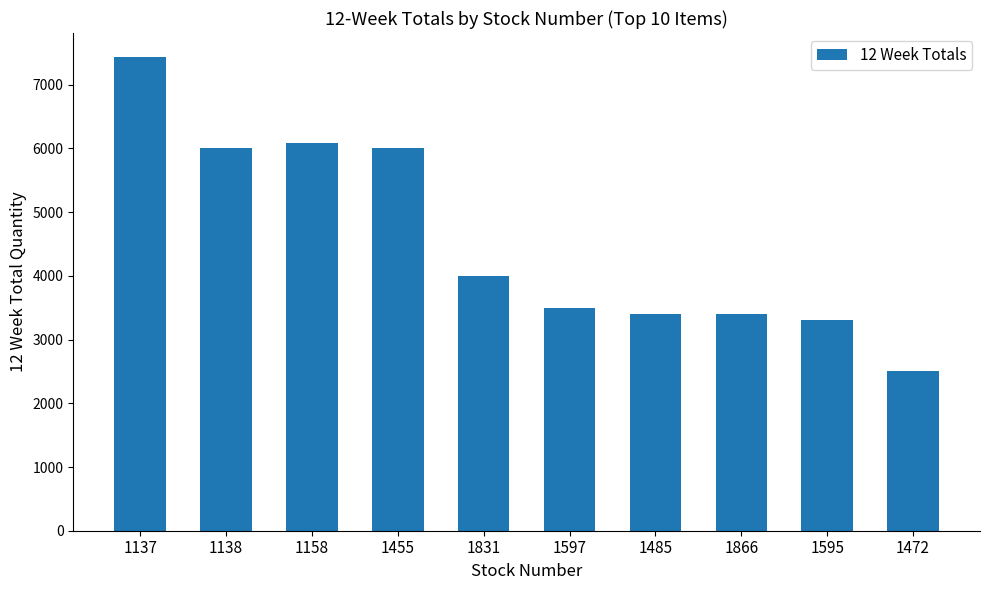

The value at 1455 is 8312. True or false?

False